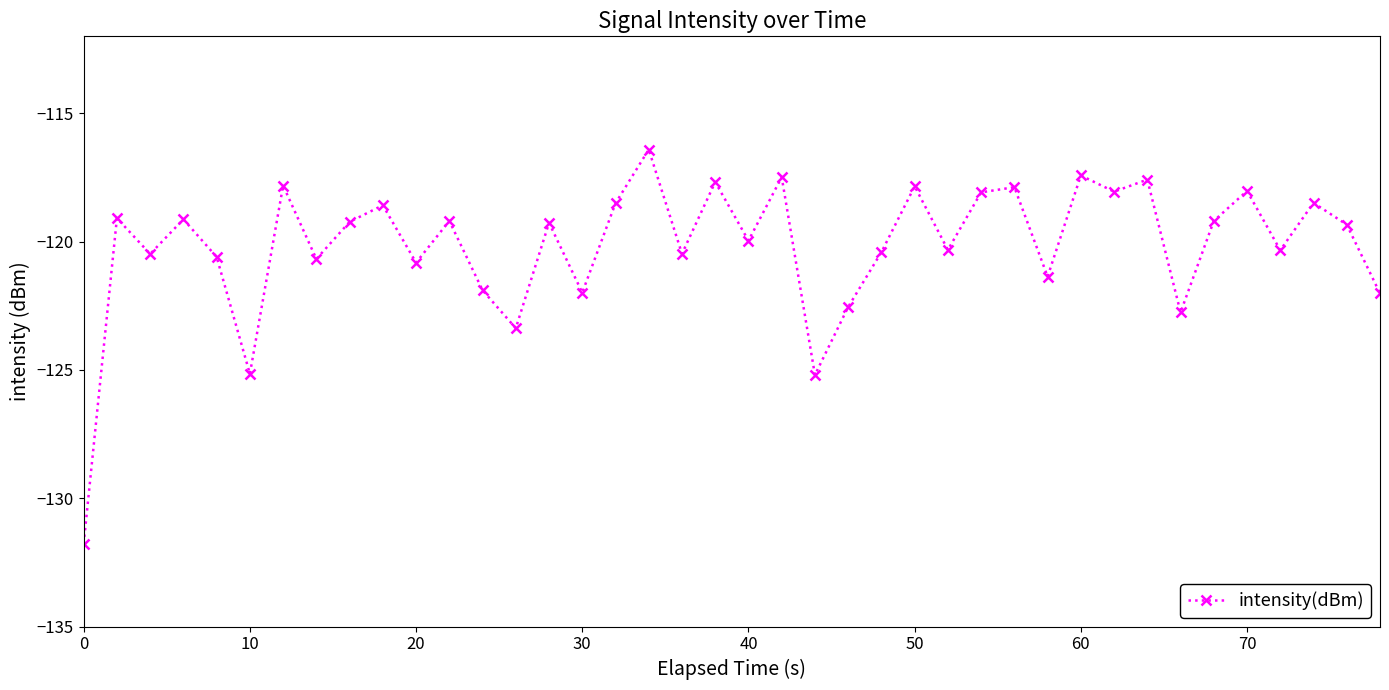

What is the value of the 1st point from the left?

-131.8